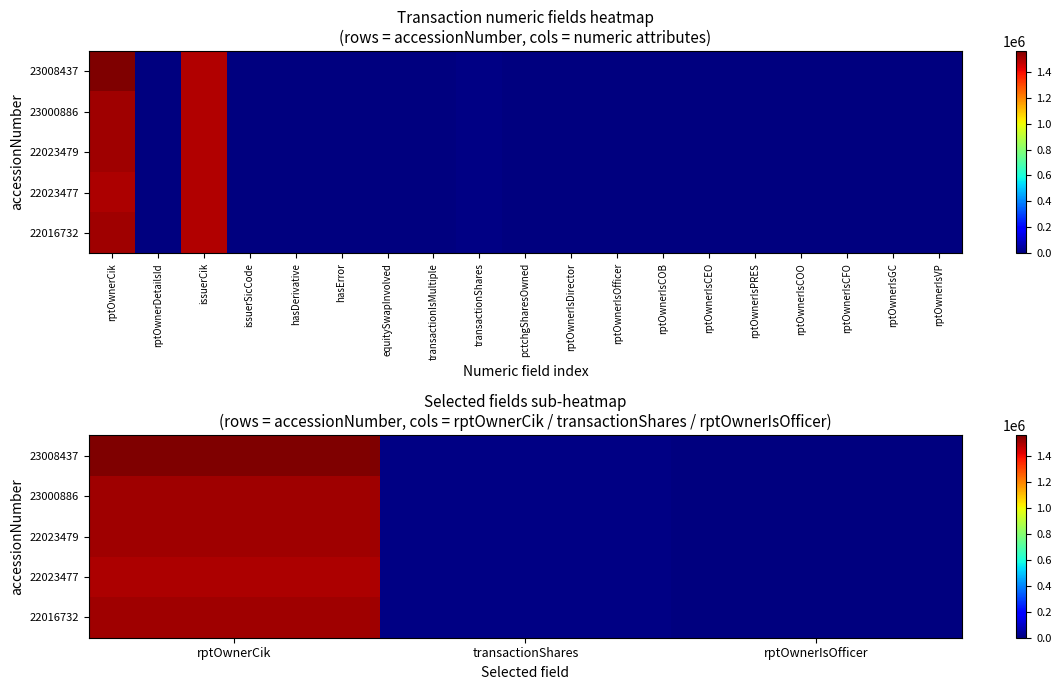

Is the value of 22023479 at transactionShares greater than the value of 23008437 at rptOwnerCik?

No